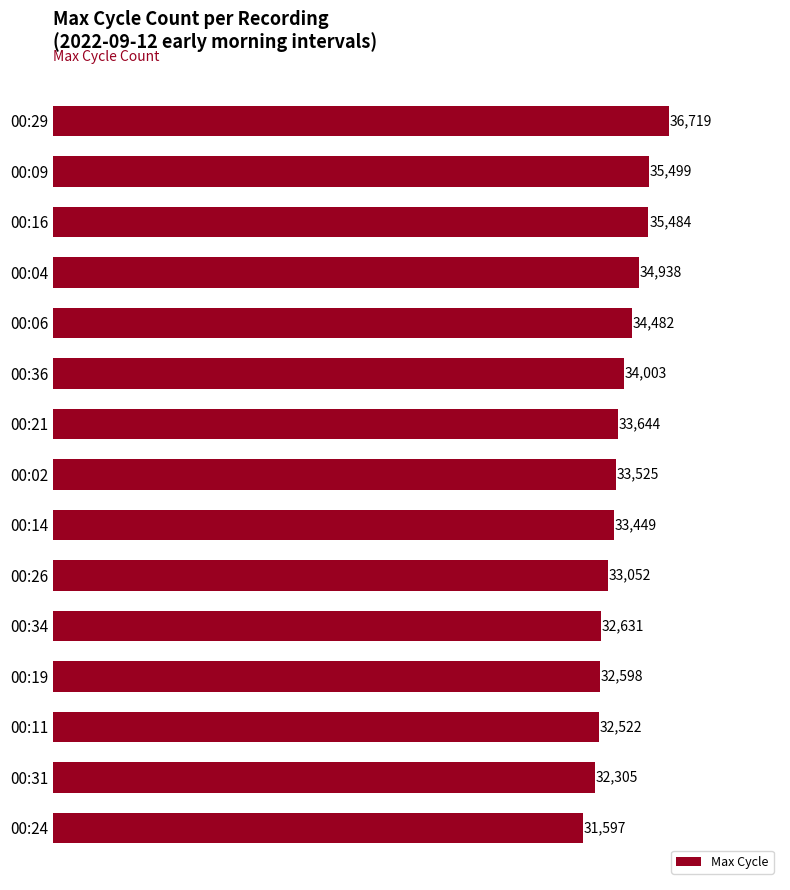

What is the change in value from 00:02 to 00:06?

+957